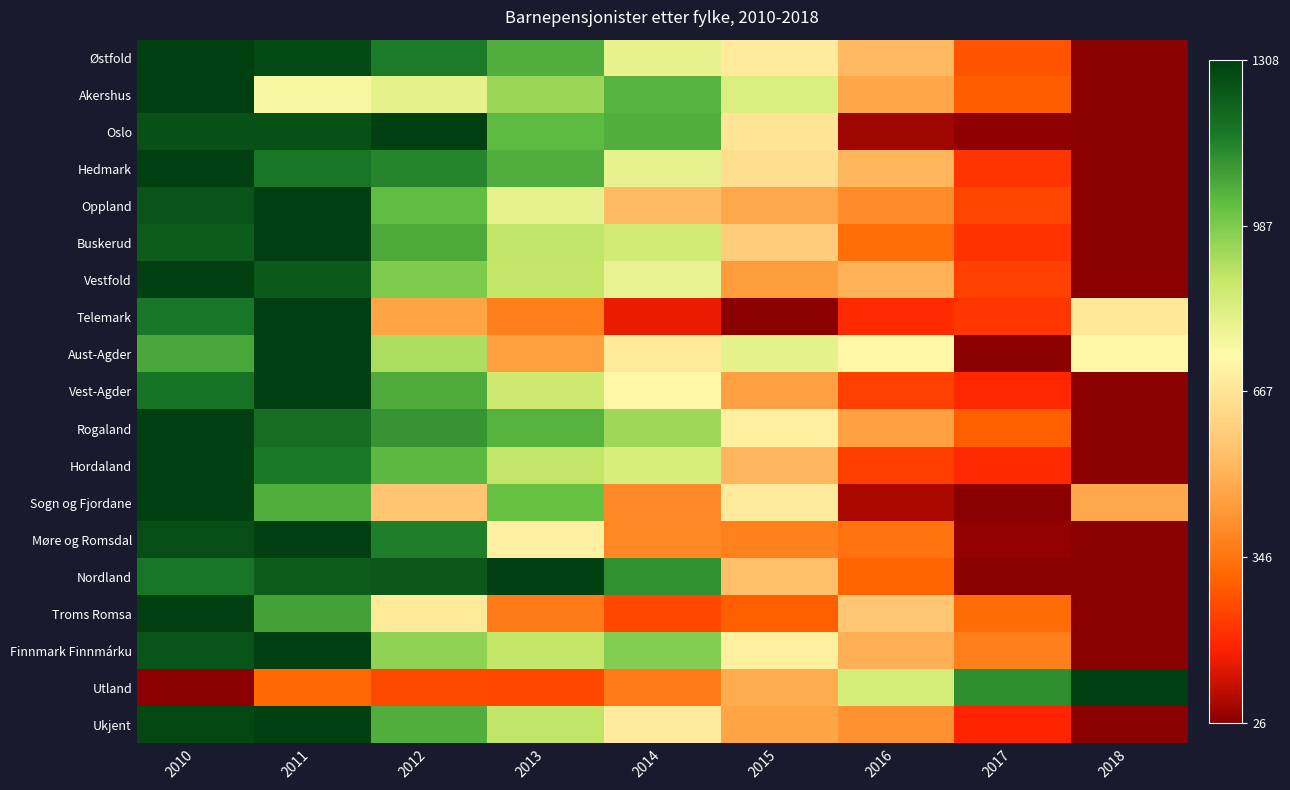

Reading right to left, extract all data points from this chart.

Østfold: 2018=0.0	2017=0.2	2016=0.4	2015=0.5	2014=0.6	2013=0.8	2012=0.9	2011=1.0	2010=1.0
Akershus: 2018=0.0	2017=0.2	2016=0.3	2015=0.6	2014=0.8	2013=0.7	2012=0.6	2011=0.6	2010=1.0
Oslo: 2018=0.0	2017=0.0	2016=0.0	2015=0.5	2014=0.8	2013=0.8	2012=1.0	2011=1.0	2010=1.0
Hedmark: 2018=0.0	2017=0.1	2016=0.4	2015=0.5	2014=0.6	2013=0.8	2012=0.9	2011=0.9	2010=1.0
Oppland: 2018=0.0	2017=0.2	2016=0.3	2015=0.4	2014=0.4	2013=0.6	2012=0.8	2011=1.0	2010=1.0
Buskerud: 2018=0.0	2017=0.1	2016=0.2	2015=0.4	2014=0.6	2013=0.7	2012=0.8	2011=1.0	2010=0.9
Vestfold: 2018=0.0	2017=0.2	2016=0.4	2015=0.3	2014=0.6	2013=0.7	2012=0.7	2011=0.9	2010=1.0
Telemark: 2018=0.5	2017=0.1	2016=0.1	2015=0.0	2014=0.1	2013=0.3	2012=0.3	2011=1.0	2010=0.9
Aust-Agder: 2018=0.5	2017=0.0	2016=0.5	2015=0.6	2014=0.5	2013=0.3	2012=0.7	2011=1.0	2010=0.8
Vest-Agder: 2018=0.0	2017=0.1	2016=0.2	2015=0.3	2014=0.5	2013=0.7	2012=0.8	2011=1.0	2010=0.9
Rogaland: 2018=0.0	2017=0.2	2016=0.3	2015=0.5	2014=0.7	2013=0.8	2012=0.8	2011=0.9	2010=1.0
Hordaland: 2018=0.0	2017=0.1	2016=0.2	2015=0.4	2014=0.6	2013=0.7	2012=0.8	2011=0.9	2010=1.0
Sogn og Fjordane: 2018=0.4	2017=0.0	2016=0.0	2015=0.5	2014=0.3	2013=0.8	2012=0.4	2011=0.8	2010=1.0
Møre og Romsdal: 2018=0.0	2017=0.0	2016=0.2	2015=0.3	2014=0.3	2013=0.5	2012=0.9	2011=1.0	2010=1.0
Nordland: 2018=0.0	2017=0.0	2016=0.2	2015=0.4	2014=0.9	2013=1.0	2012=1.0	2011=0.9	2010=0.9
Troms Romsa: 2018=0.0	2017=0.2	2016=0.4	2015=0.2	2014=0.2	2013=0.3	2012=0.5	2011=0.8	2010=1.0
Finnmark Finnmárku: 2018=0.0	2017=0.3	2016=0.4	2015=0.5	2014=0.7	2013=0.7	2012=0.7	2011=1.0	2010=1.0
Utland: 2018=1.0	2017=0.9	2016=0.6	2015=0.4	2014=0.3	2013=0.2	2012=0.2	2011=0.2	2010=0.0
Ukjent: 2018=0.0	2017=0.1	2016=0.3	2015=0.3	2014=0.5	2013=0.7	2012=0.8	2011=1.0	2010=1.0